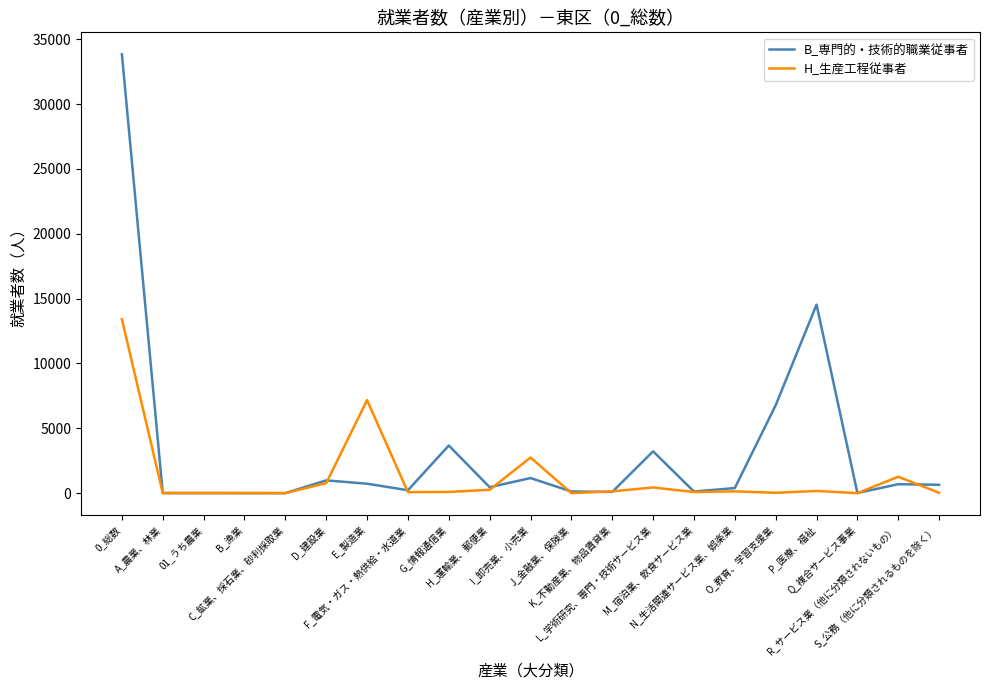

List the series in order of their overall mean, highest first.

B_専門的・技術的職業従事者, H_生産工程従事者